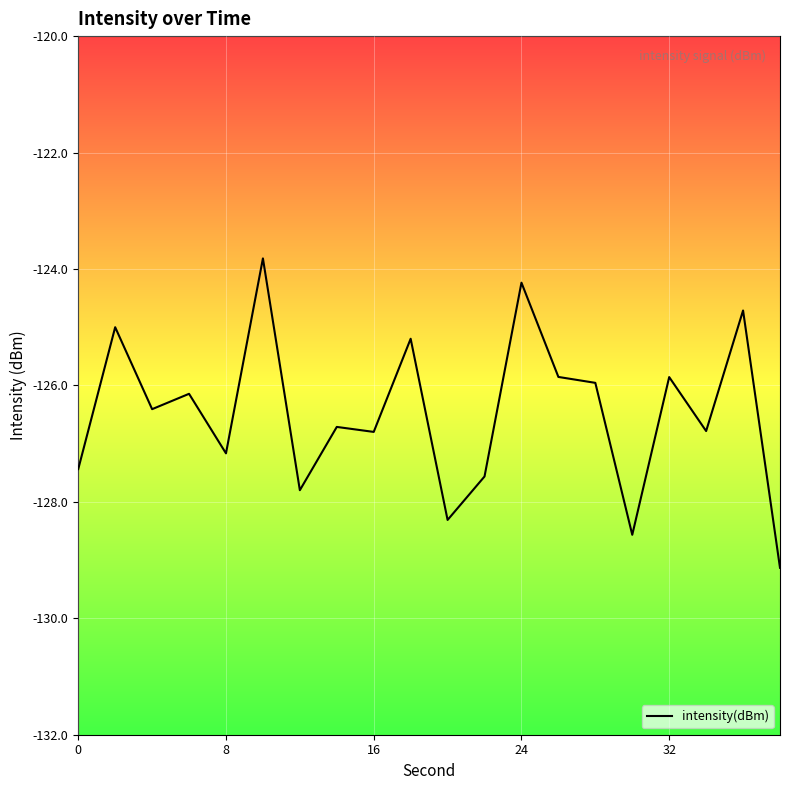

What is the greatest value displayed?

-123.8